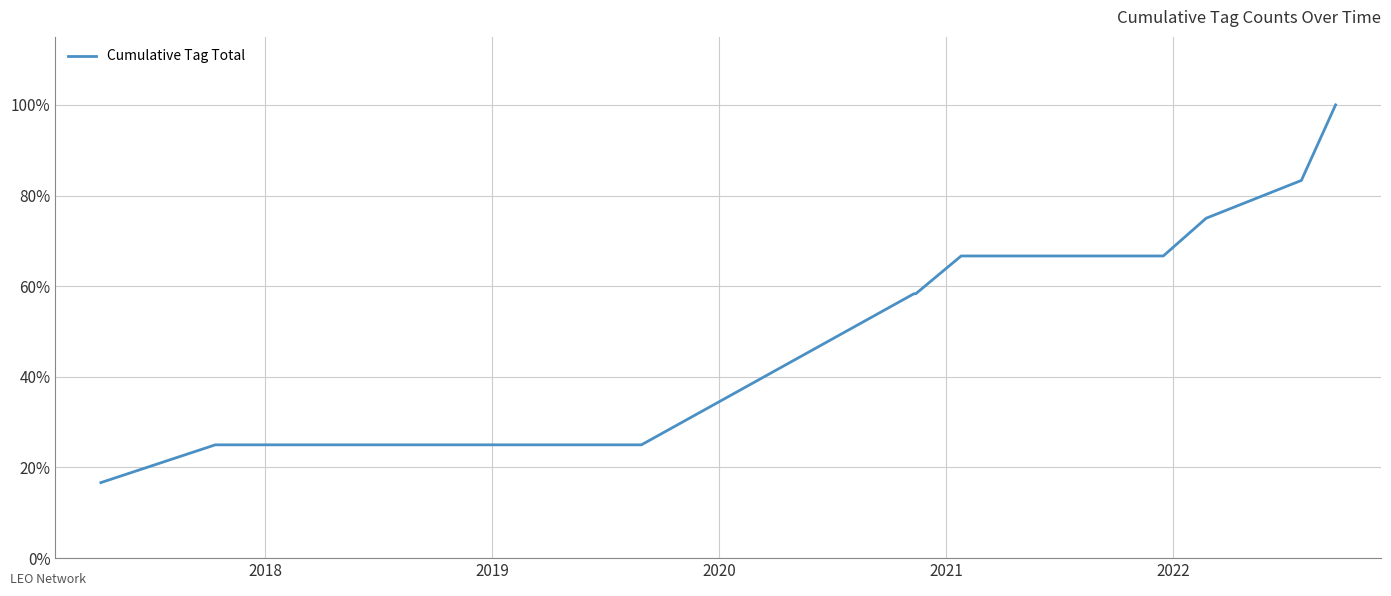

What is the difference between the maximum and minimum values?

83.3